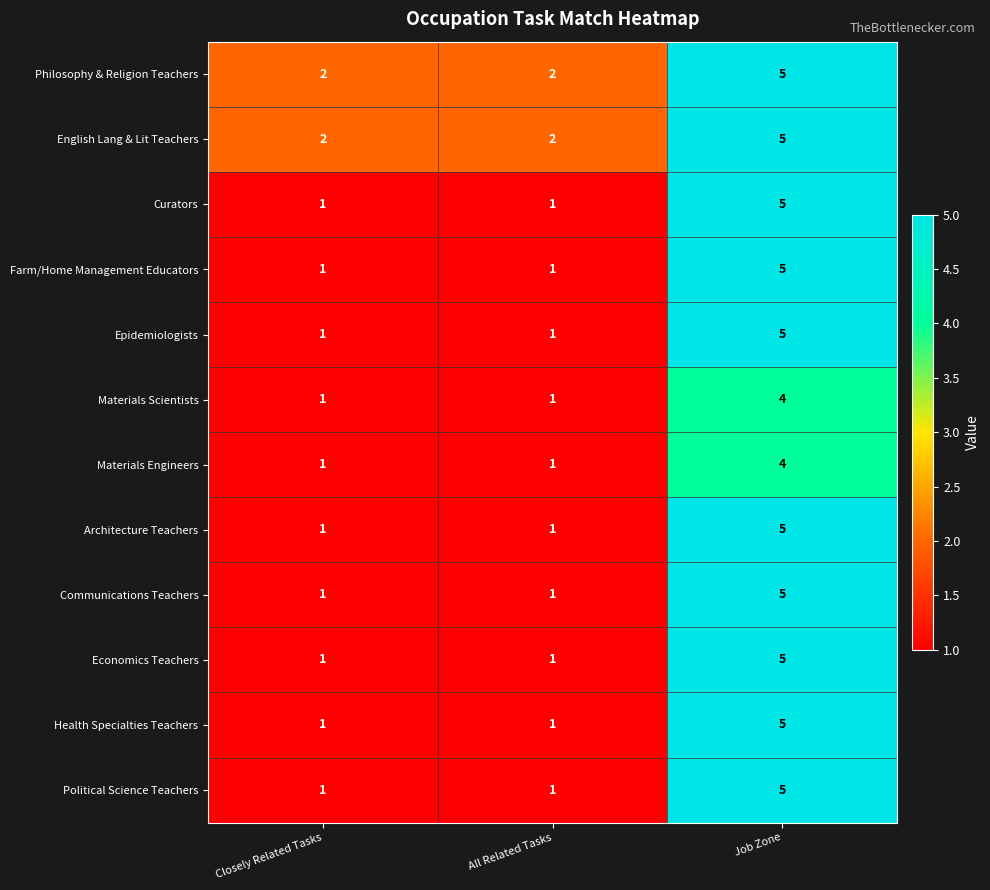

Is it true that Farm/Home Management Educators equals 2 at All Related Tasks?

False